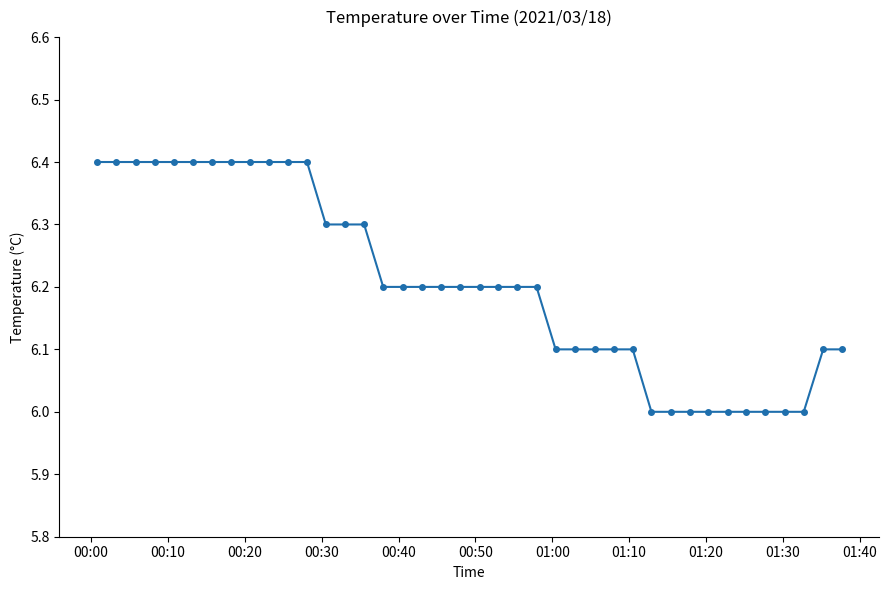

What is the greatest value displayed?

6.4